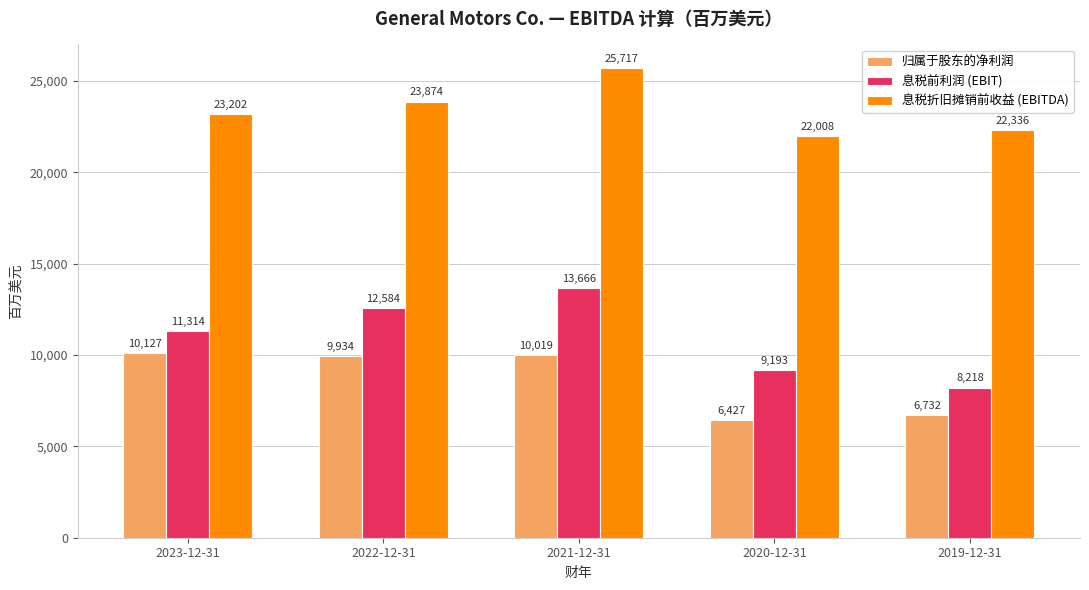

Rank the categories by 归属于股东的净利润 value from highest to lowest.

2023-12-31, 2021-12-31, 2022-12-31, 2019-12-31, 2020-12-31